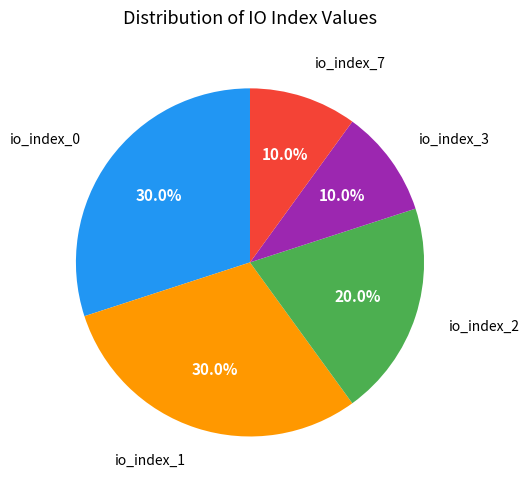

Is there a majority slice in this chart?

No